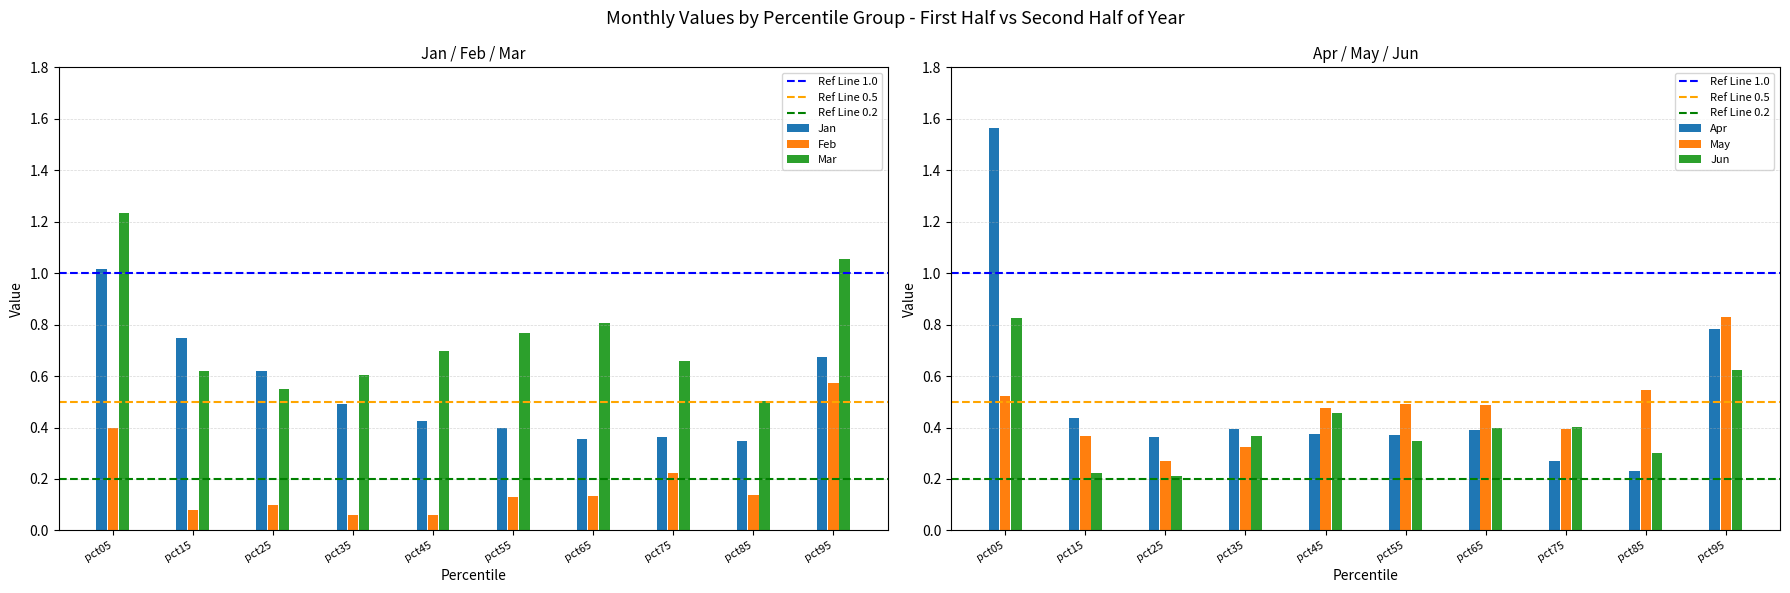

What is the average value of the May series?

0.5